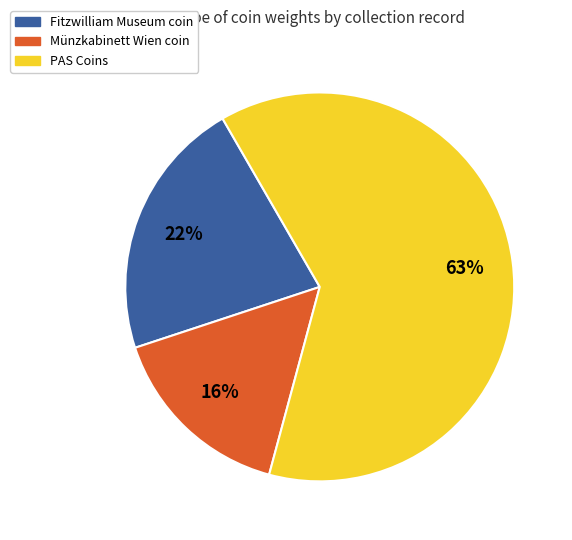

To the nearest percent, what is the average slice percentage?

33%